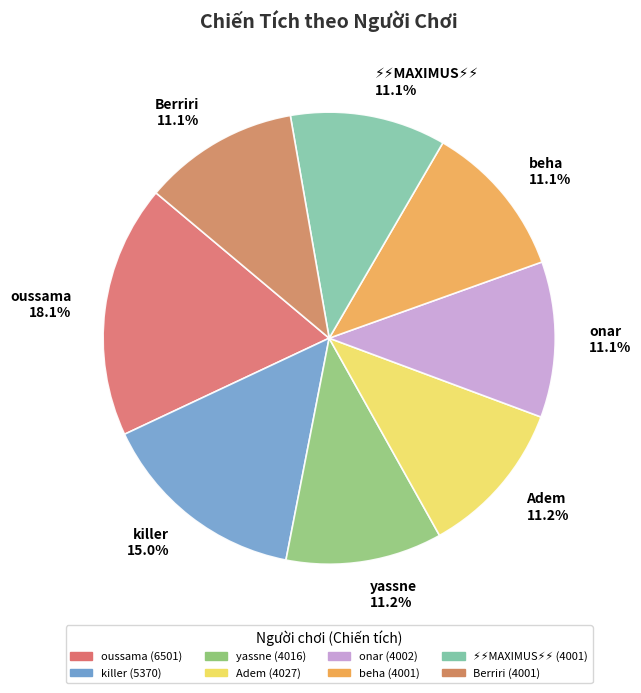

What is the largest slice in the pie chart?

oussama